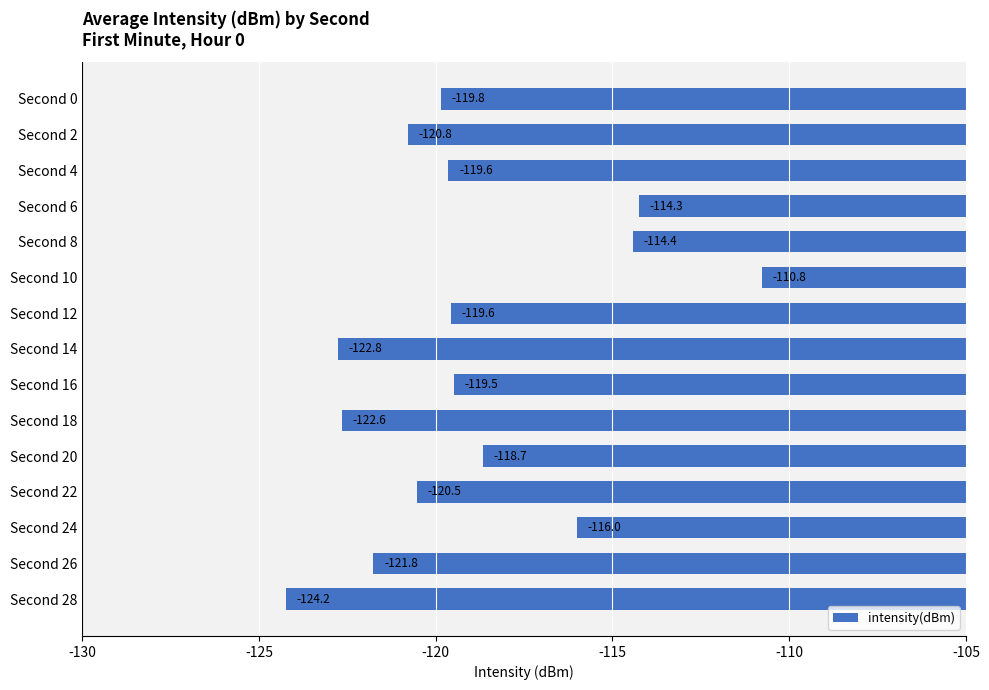

What is the smallest value displayed?

-124.2